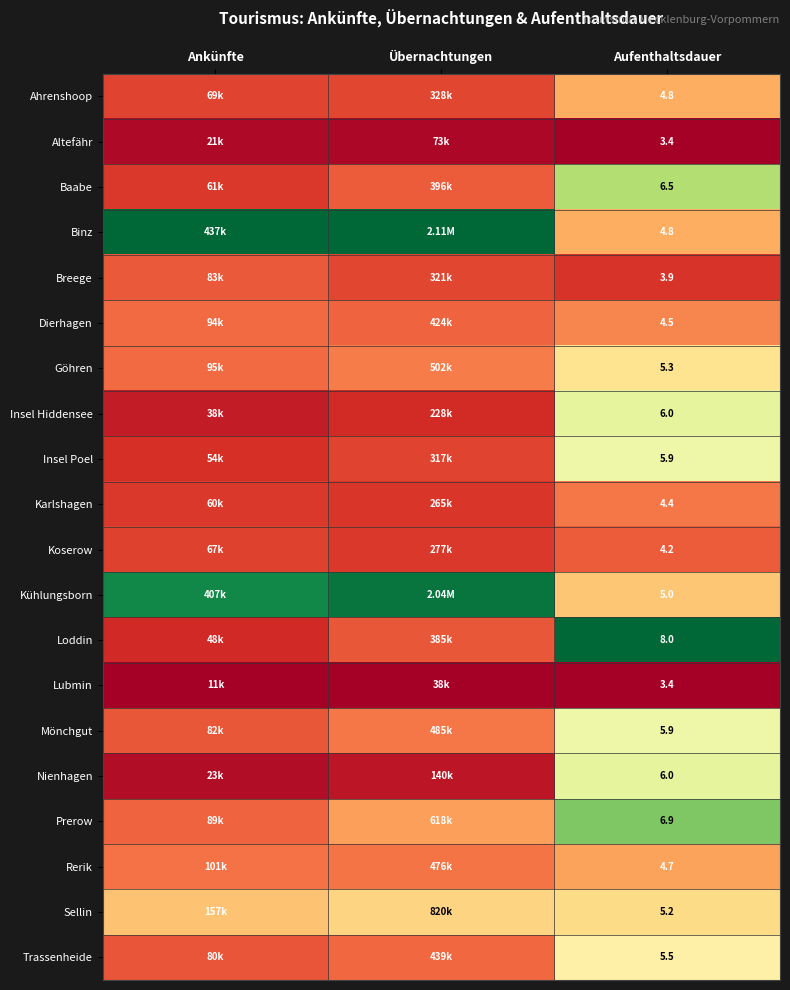

Rank the series by their maximum value, from lowest to highest.

Lubmin, Altefähr, Breege, Koserow, Karlshagen, Dierhagen, Rerik, Ahrenshoop, Sellin, Göhren, Trassenheide, Insel Poel, Mönchgut, Insel Hiddensee, Nienhagen, Baabe, Prerow, Kühlungsborn, Binz, Loddin